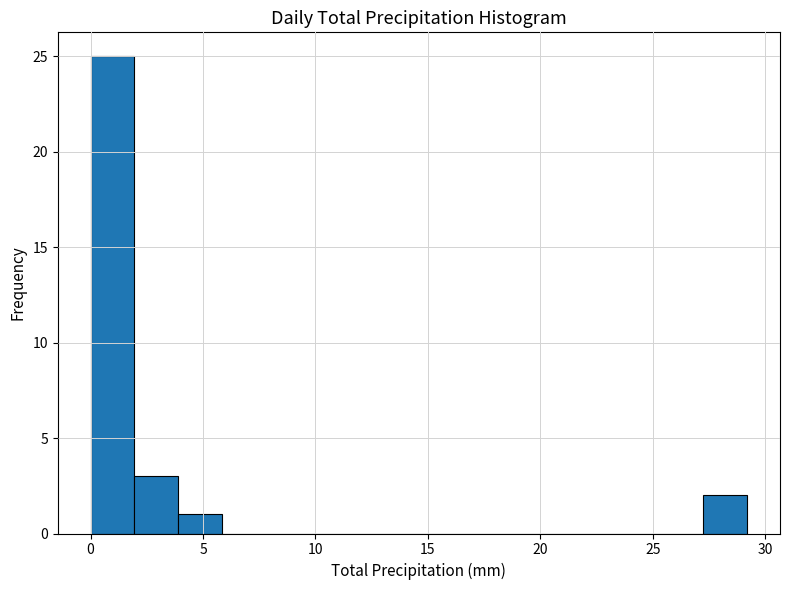

Read against the x-axis, roughly where is the centre of the tallest bar?

1.0